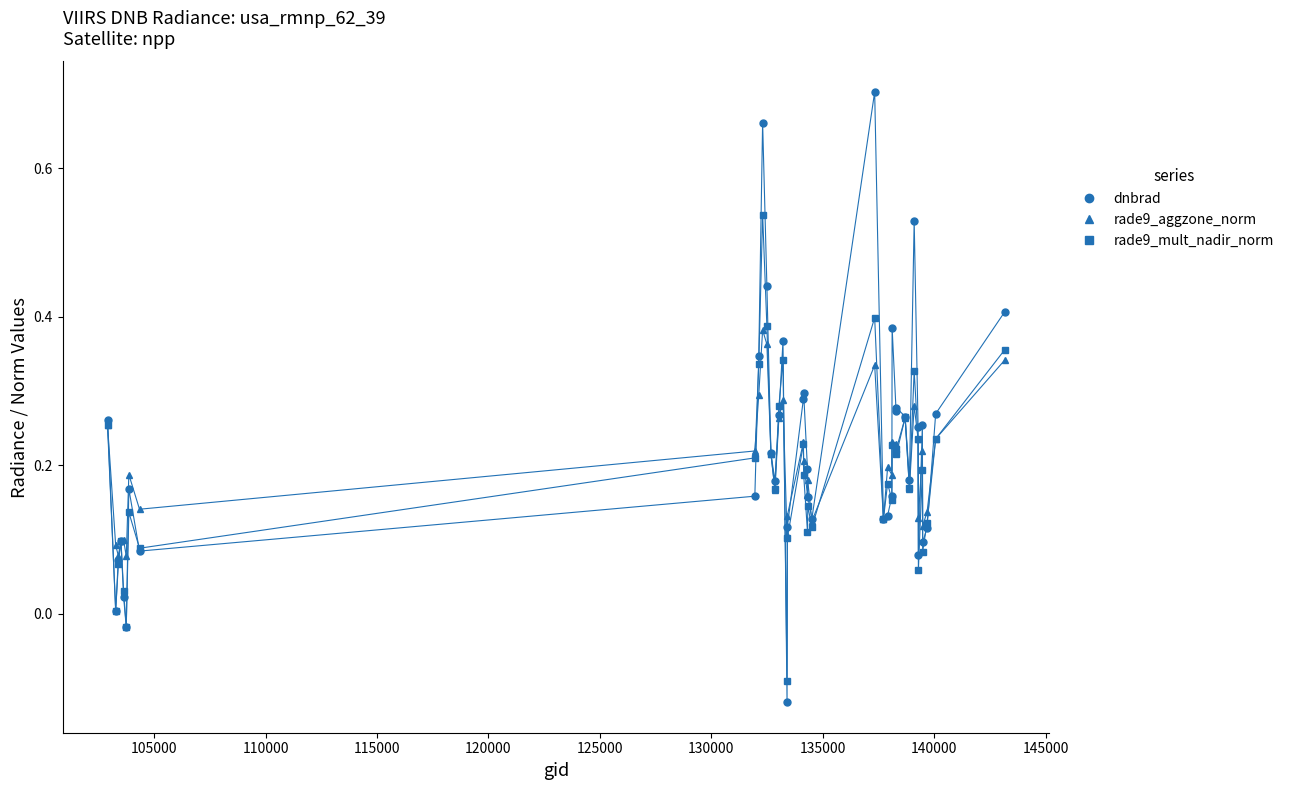

Which series has the largest total across all categories?

dnbrad